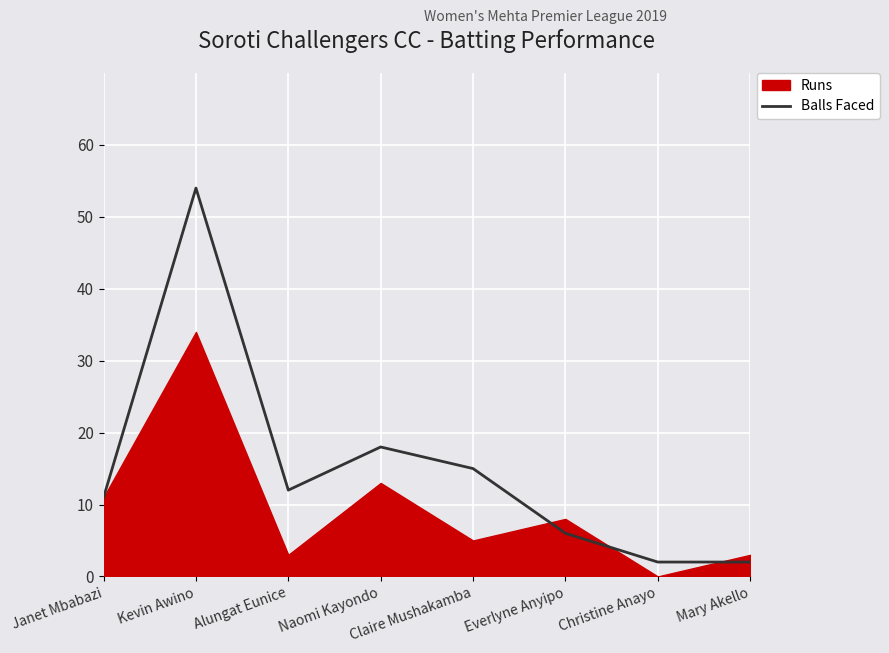

Where does the data first go above 12?

Kevin Awino